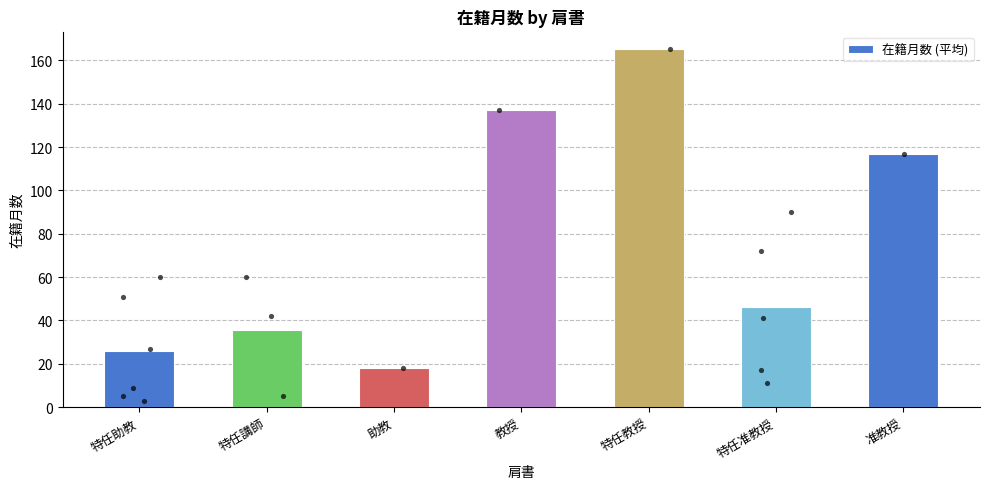

Between 准教授 and 助教, which is larger?

准教授